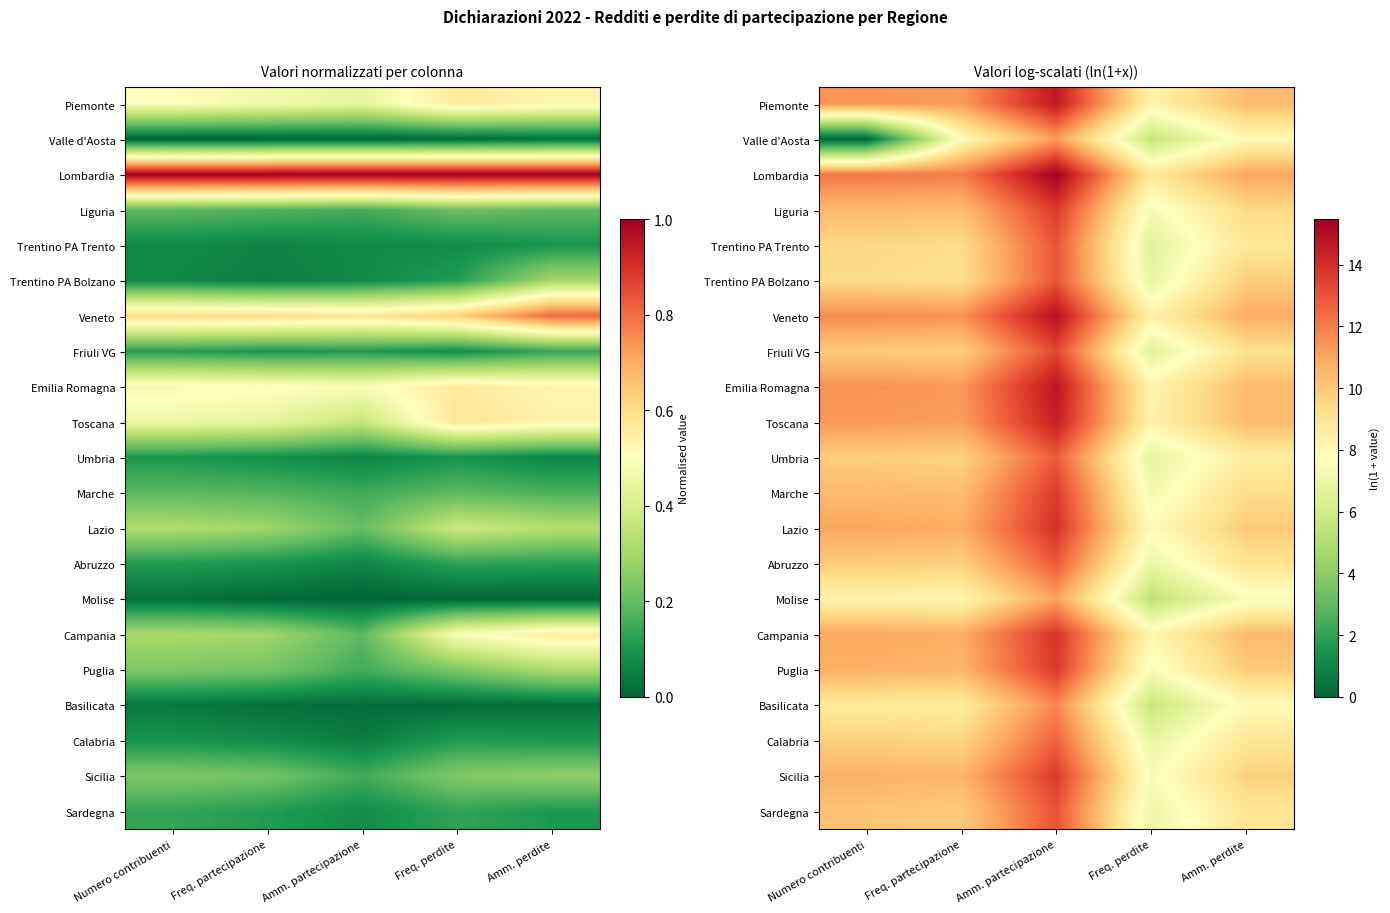

Rank the series by their maximum value, from lowest to highest.

Molise, Valle d'Aosta, Basilicata, Calabria, Umbria, Abruzzo, Trentino PA Bolzano, Trentino PA Trento, Sardegna, Friuli VG, Marche, Sicilia, Liguria, Puglia, Campania, Lazio, Toscana, Piemonte, Emilia Romagna, Veneto, Lombardia